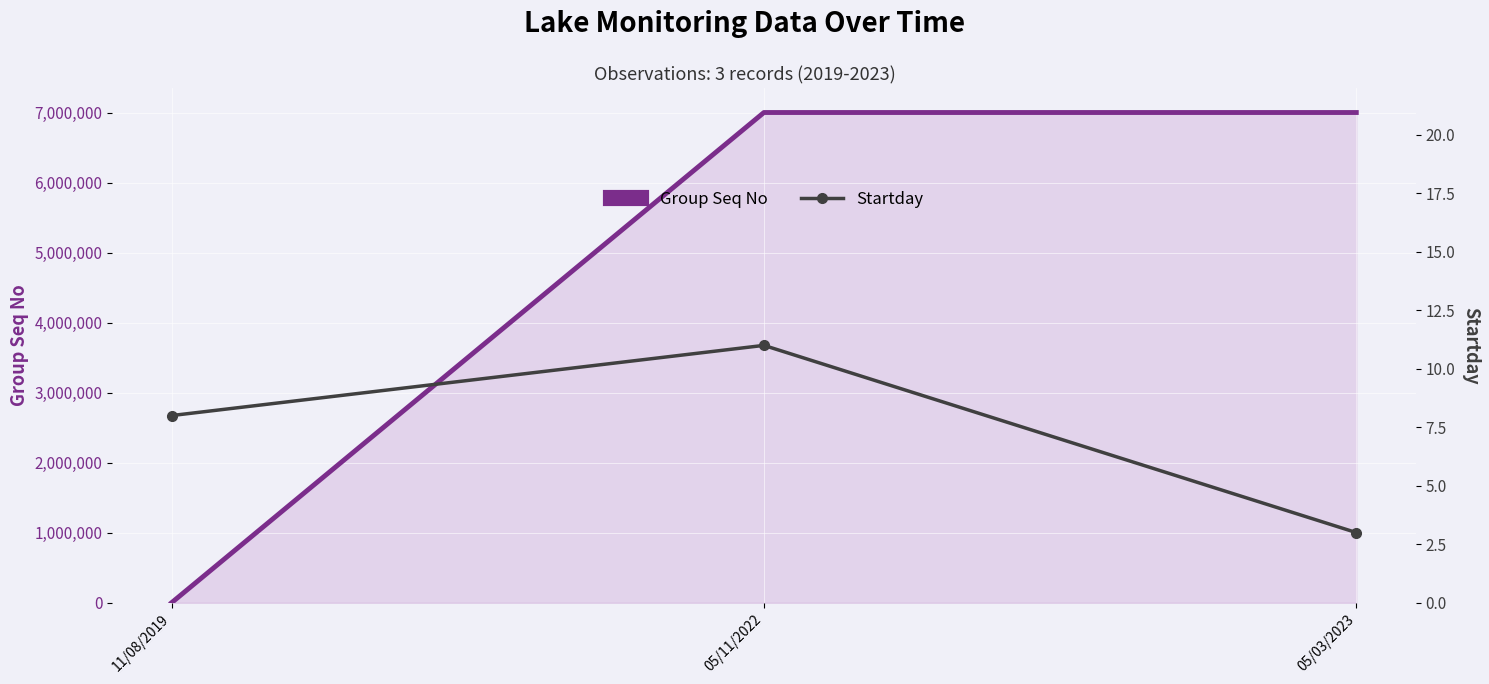

What is the total value across all series at 05/11/2022?

7000083